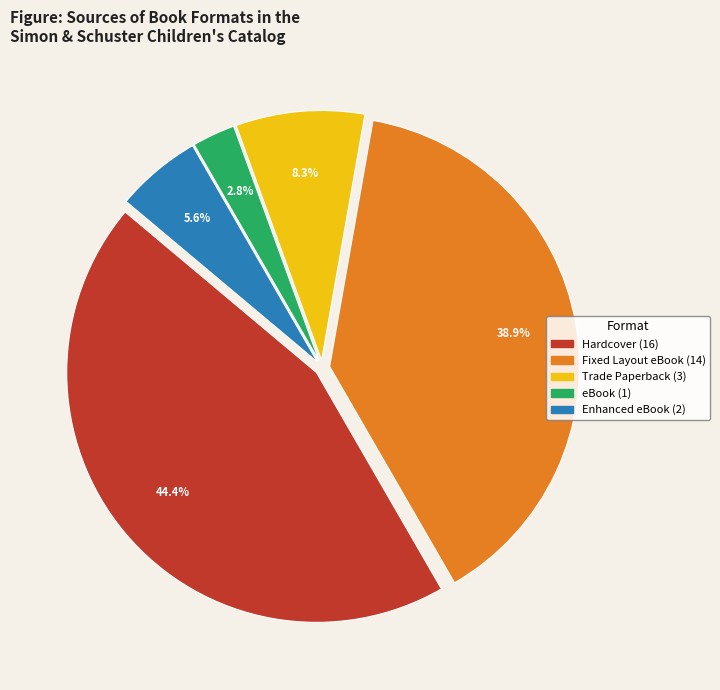

Is there a majority slice in this chart?

No